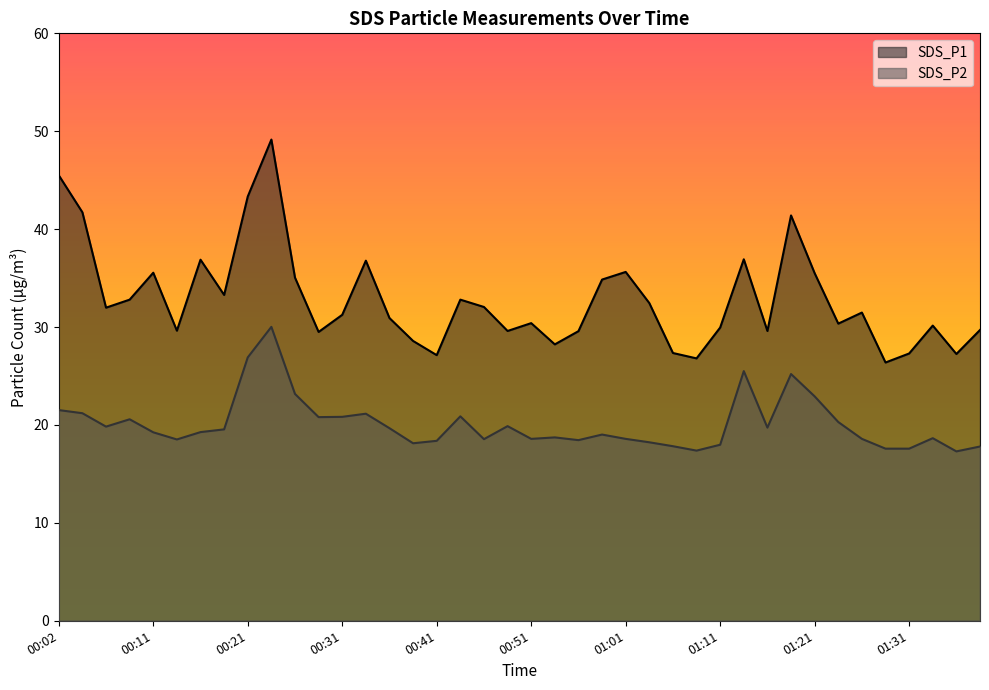

At 00:11, list the series in order from largest to smallest.

SDS_P1, SDS_P2